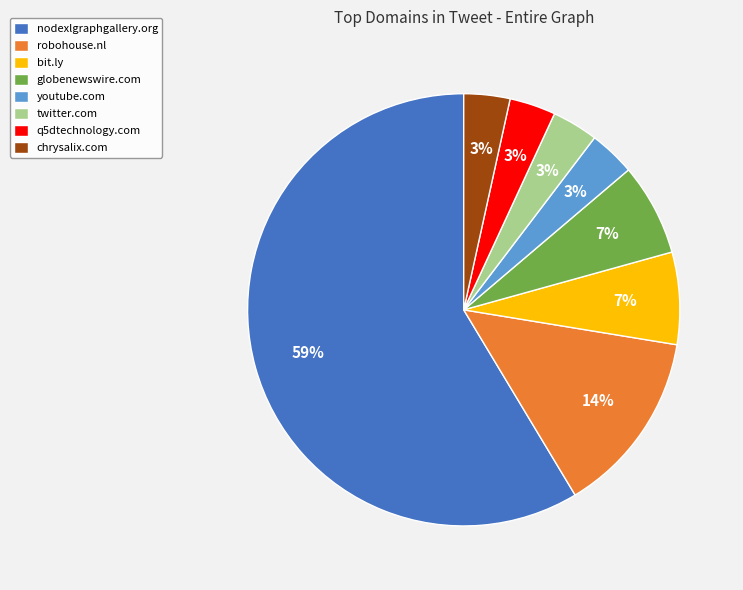

Which slice is the largest?

nodexlgraphgallery.org